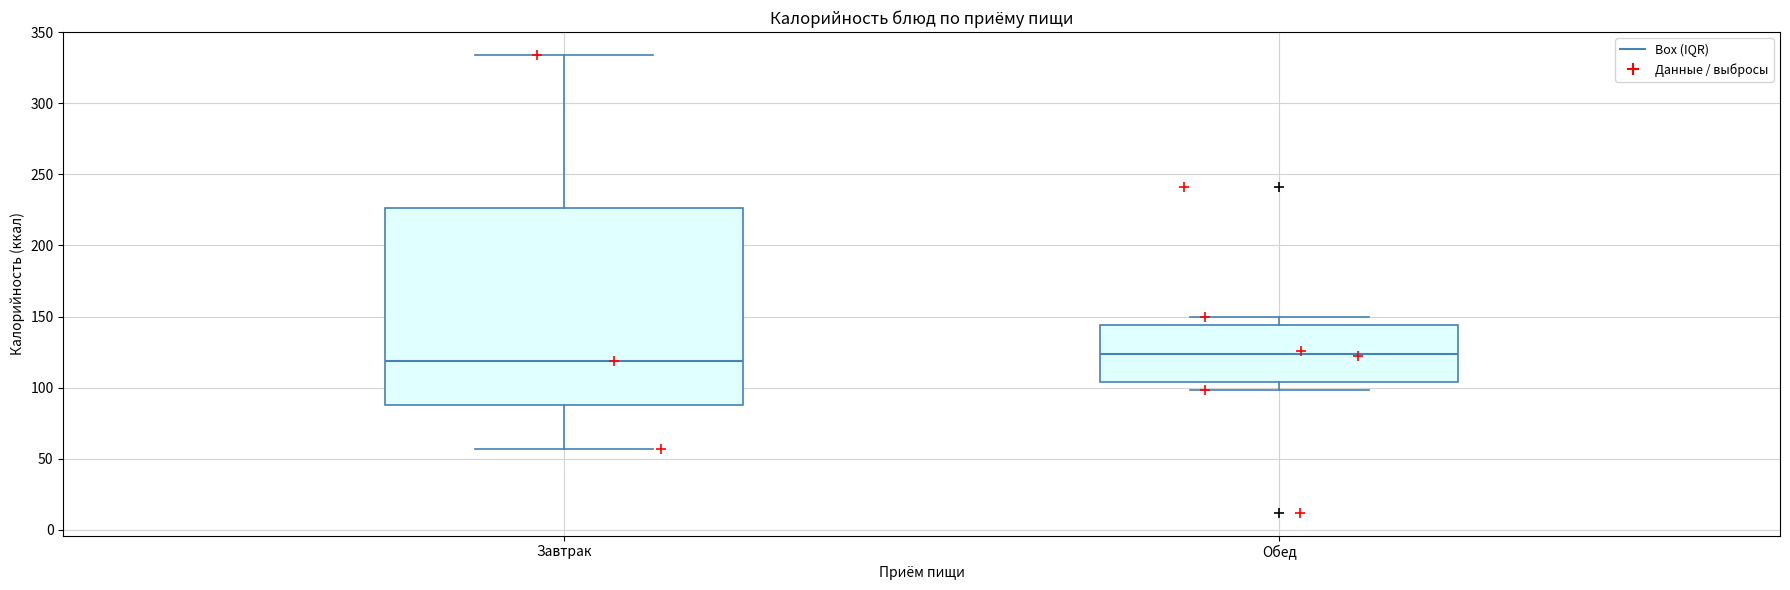

Reading left to right, transcribe this box plot: for each box, give where its median line is, the range the box spans, and where its two whiskers end, as read against the y-axis. The values are not printed on the chart, so give them approximately, as read against the axis.

Завтрак: median 120, box 90 to 225, whiskers 55 to 335
Обед: median 125, box 105 to 145, whiskers 100 to 150